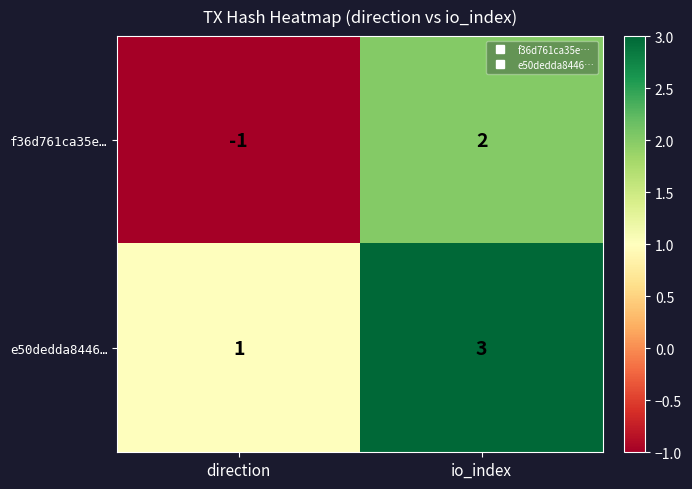

Is it true that e50dedda8446… equals 1 at direction?

True